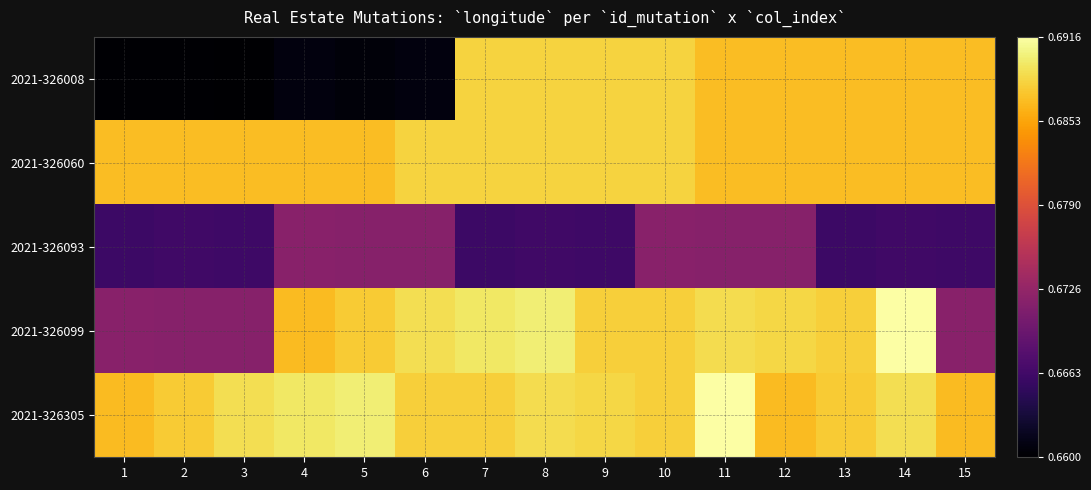

How many series are shown in this chart?

5